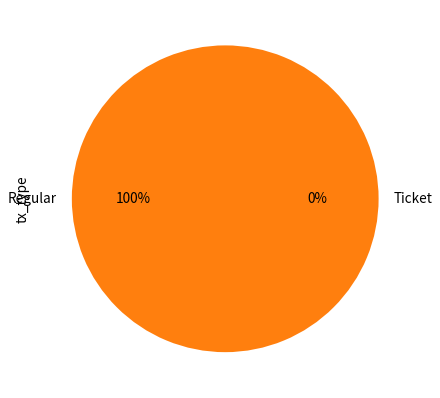

Which category has the biggest portion of the pie?

Regular